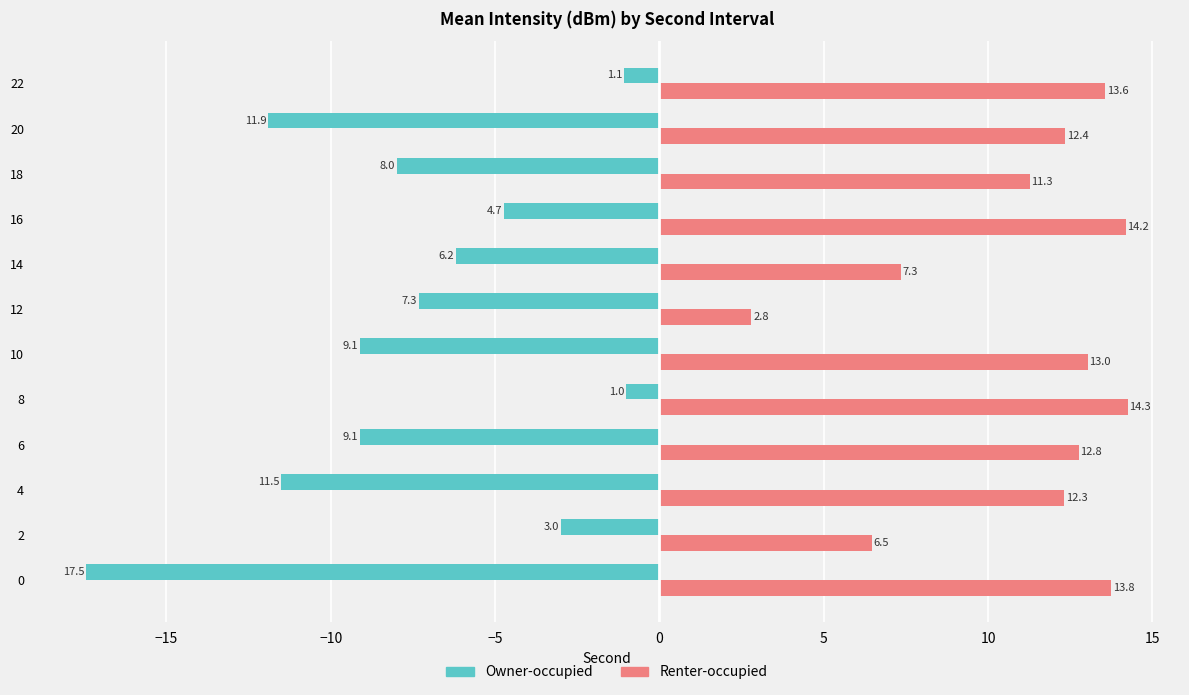

What is the total value across all series at 10?

3.9